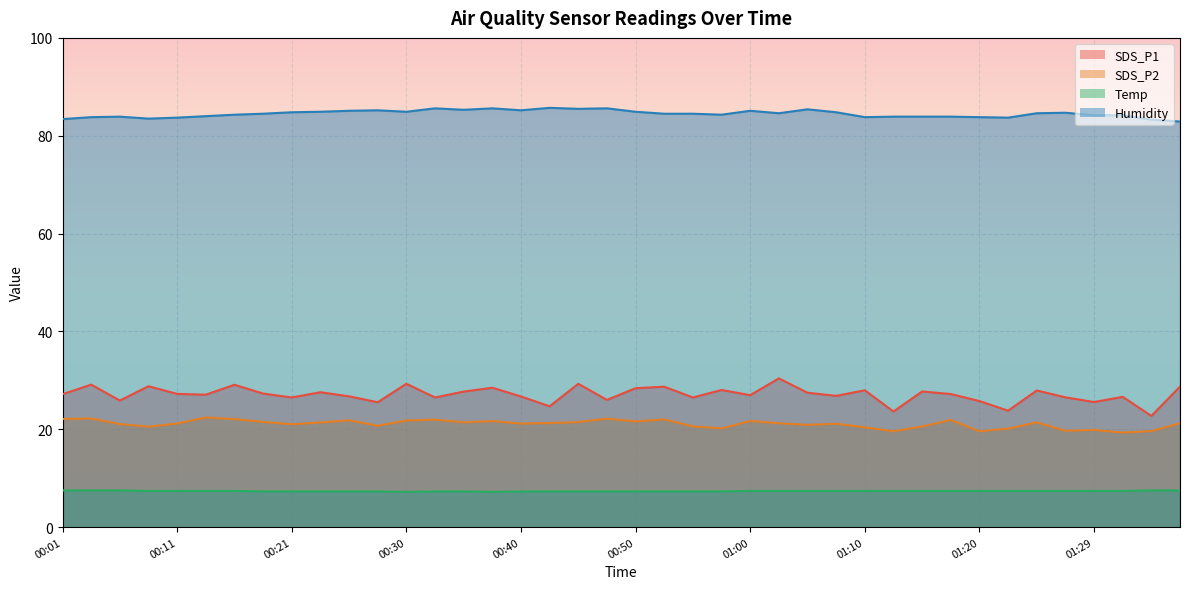

What is the label of the 10th point from the right?

01:15